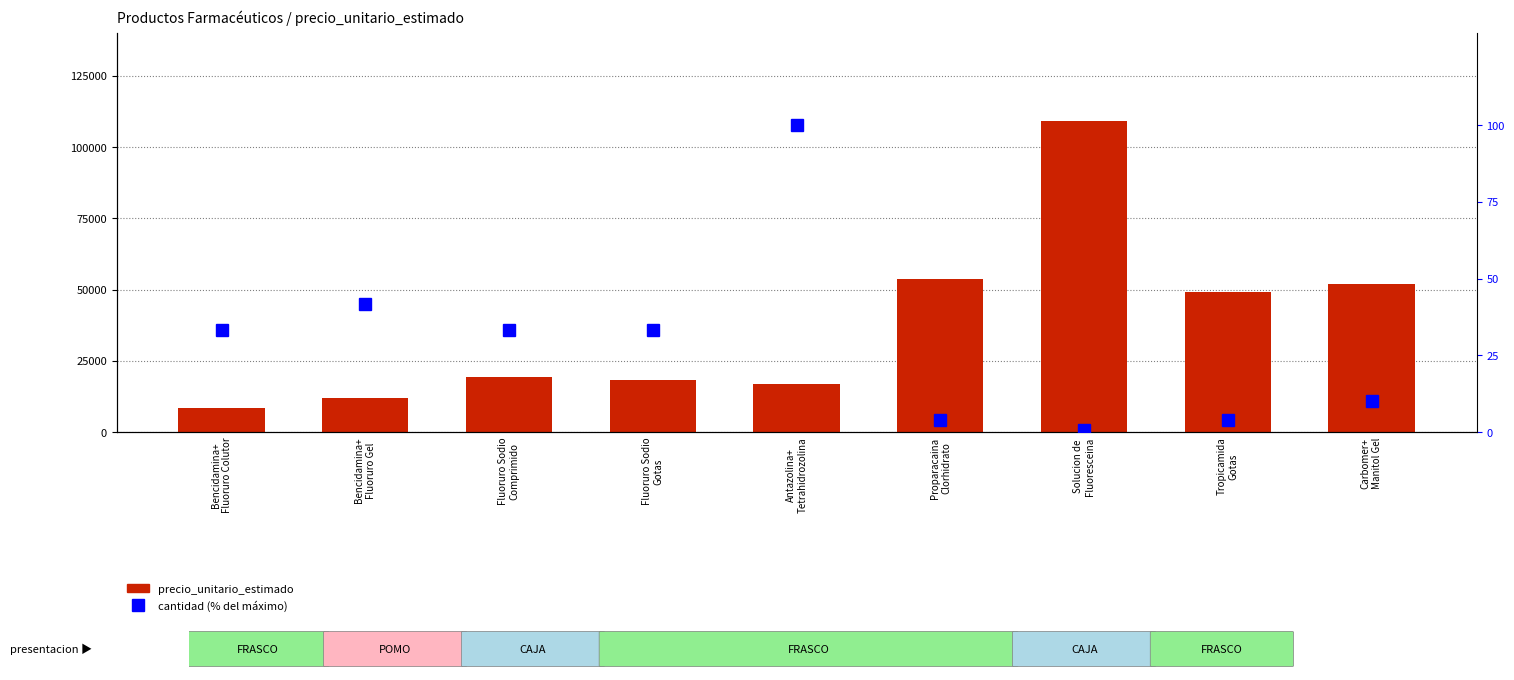

Rank the series by their maximum value, from lowest to highest.

cantidad, precio_unitario_estimado